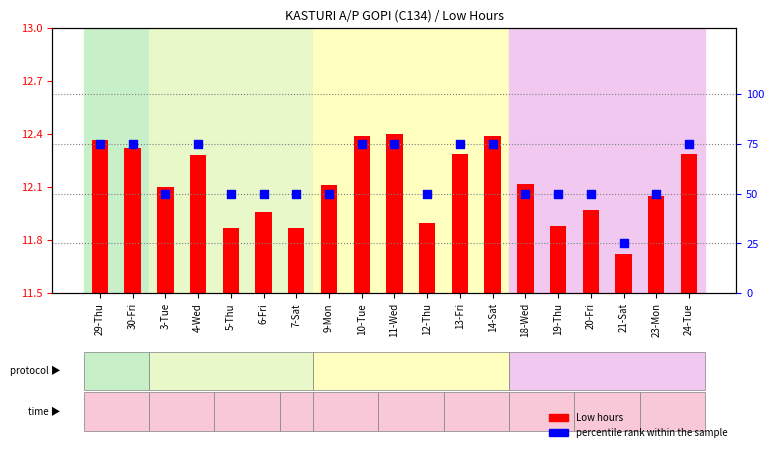

What are all the series names shown in the legend?

Low hours, percentile rank within the sample